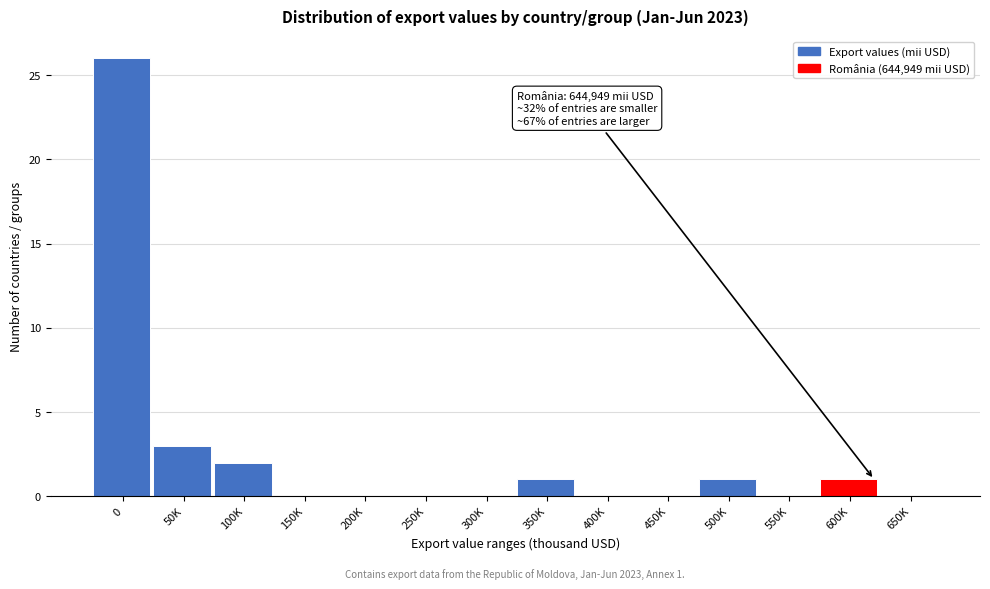

Reading left to right, list all the values displayed in this chart.

0=26	50K=3	100K=2	150K=0	200K=0	250K=0	300K=0	350K=1	400K=0	450K=0	500K=1	550K=0	600K=1	650K=0